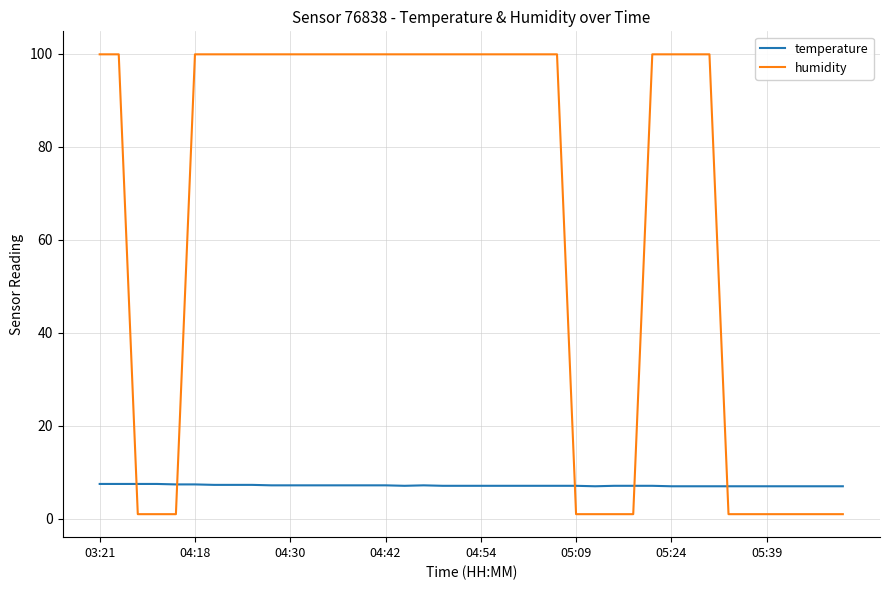

True or false: temperature and humidity intersect in this chart.

True